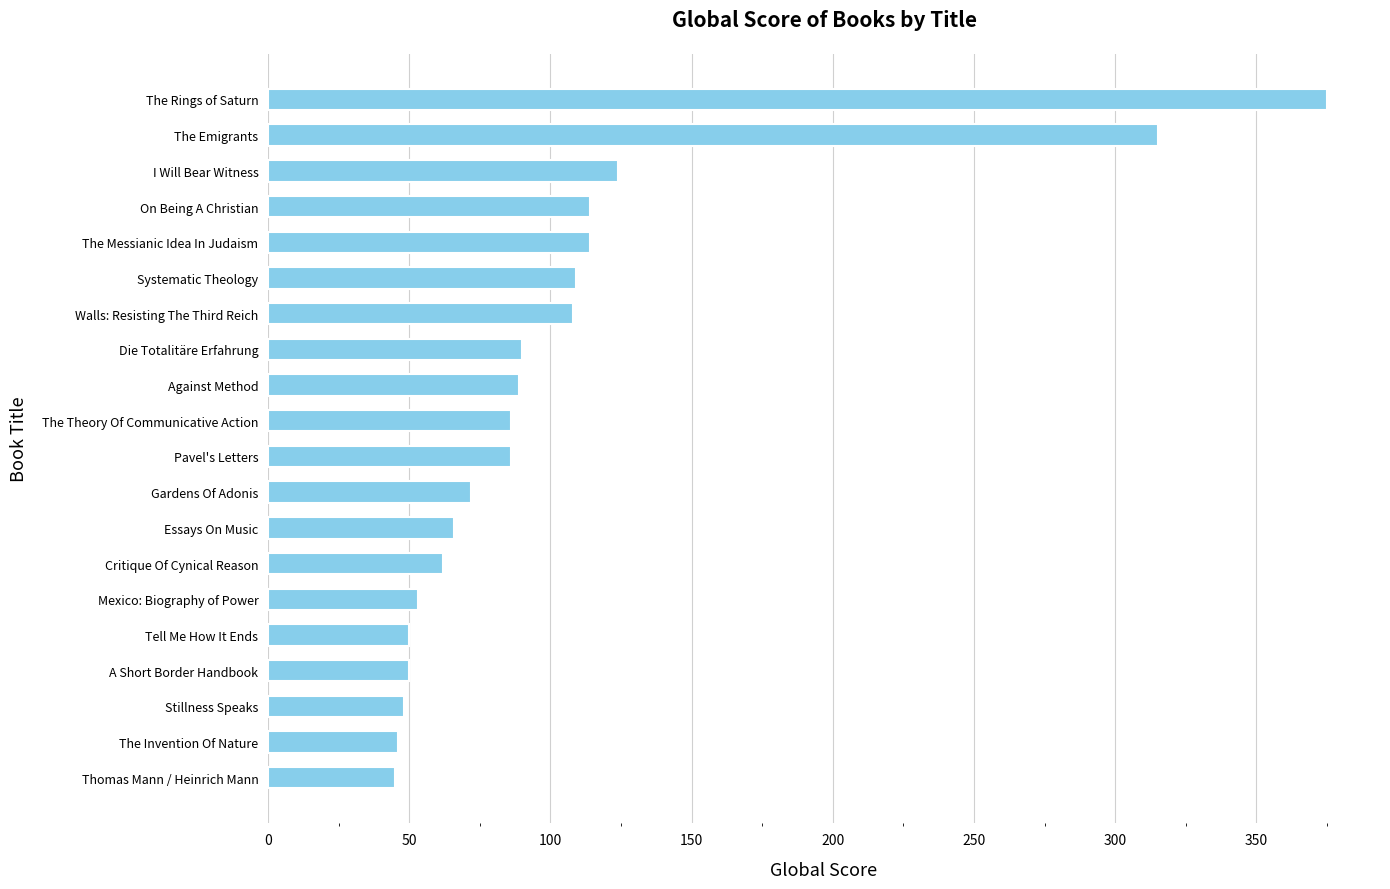

What is the ratio of the value at Against Method to the value at Thomas Mann / Heinrich Mann?

2.0